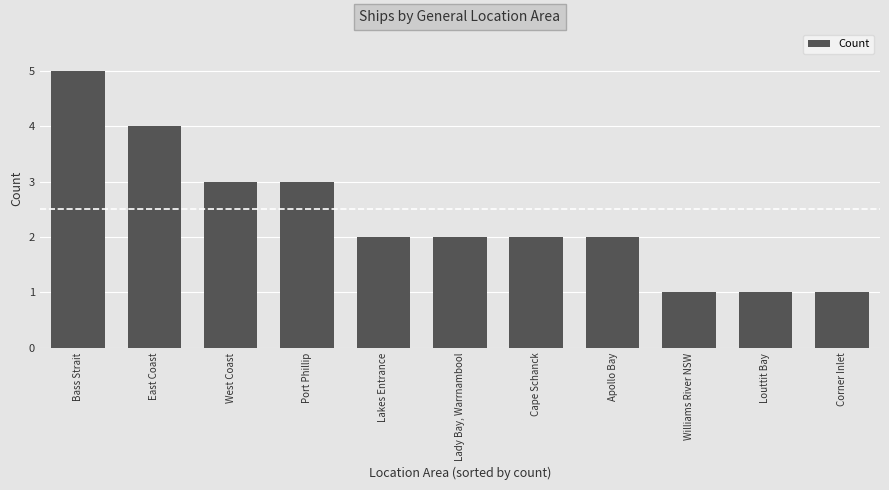

What is the change in value from Bass Strait to Louttit Bay?

-4